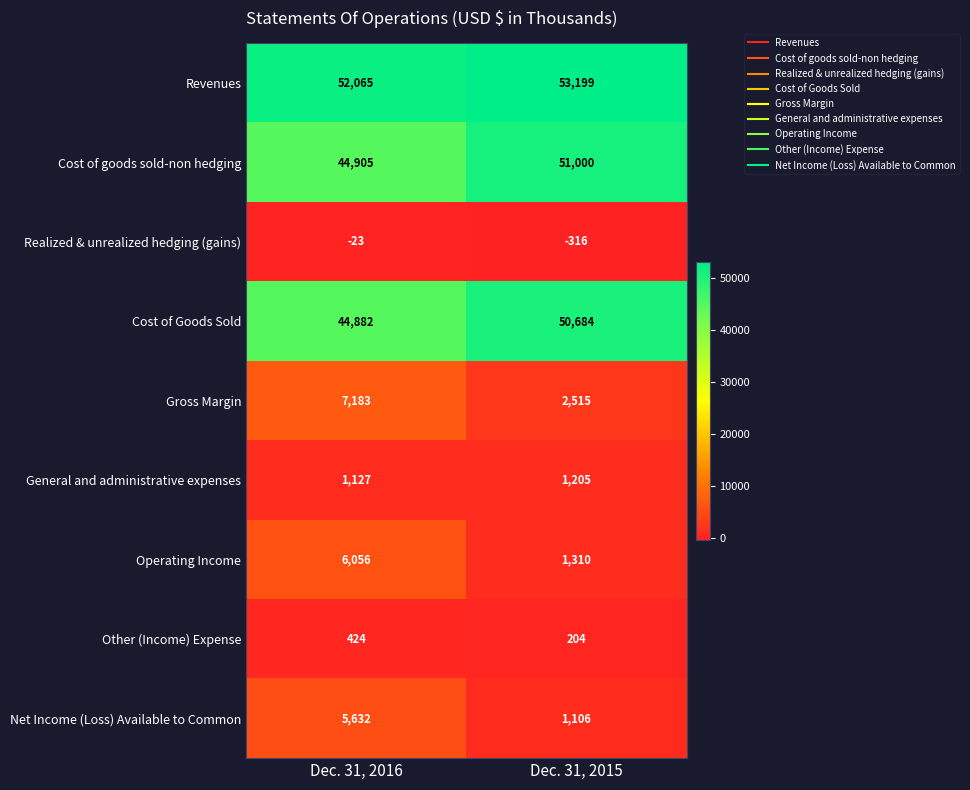

What is the difference between the maximum and minimum values in the Other (Income) Expense series?

220